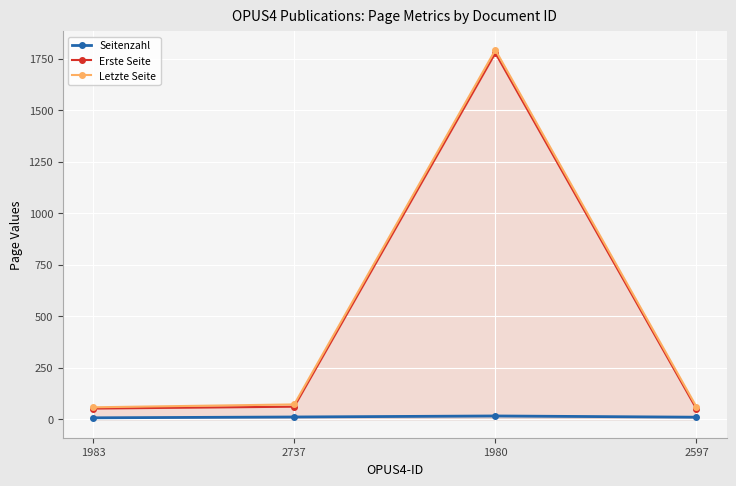

What is the difference between the second highest and second lowest values in the Erste Seite series?

9